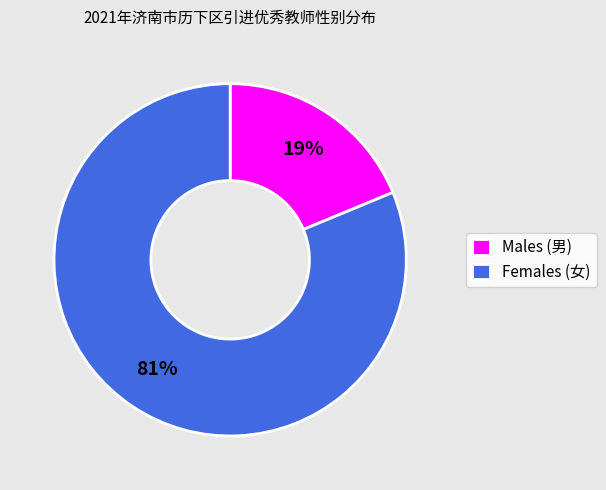

What percentage is the Females (女) slice, to the nearest percent?

81%